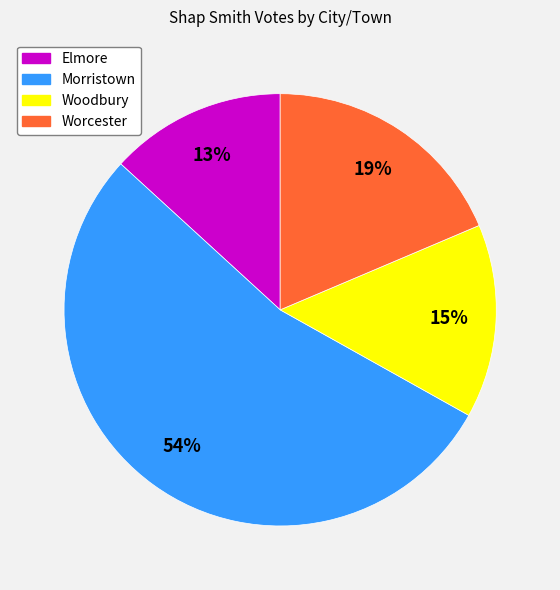

To the nearest percent, what percentage of the pie is Elmore?

13%